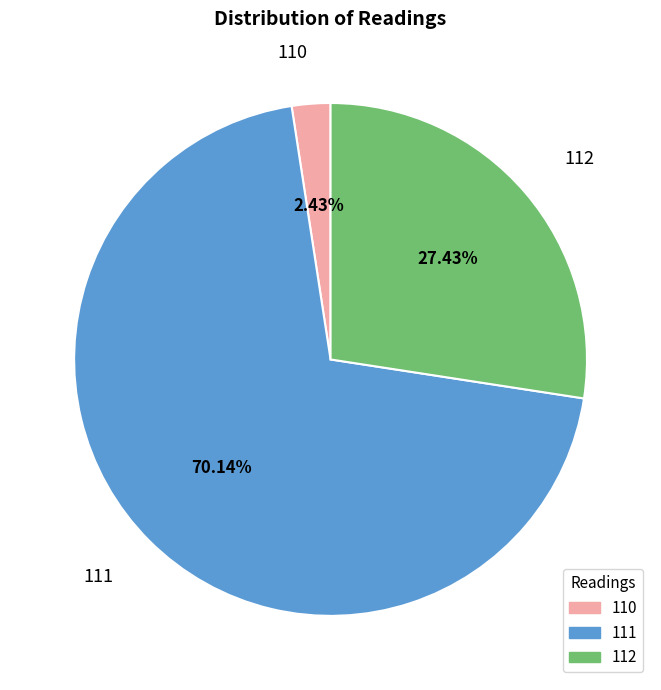

What percentage do 110 and 111 together represent?

72.6%